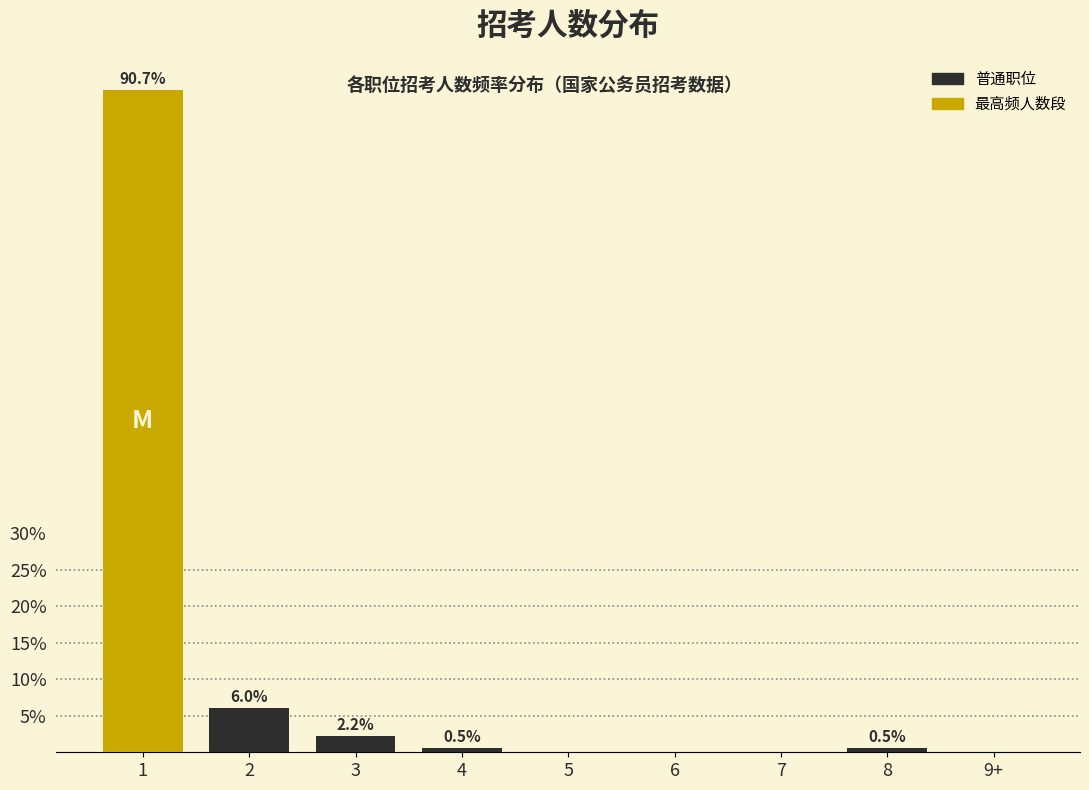

Reading left to right, extract all data points from this chart.

1=90.7	2=6.0	3=2.2	4=0.5	5=0.0	6=0.0	7=0.0	8=0.5	9+=0.0